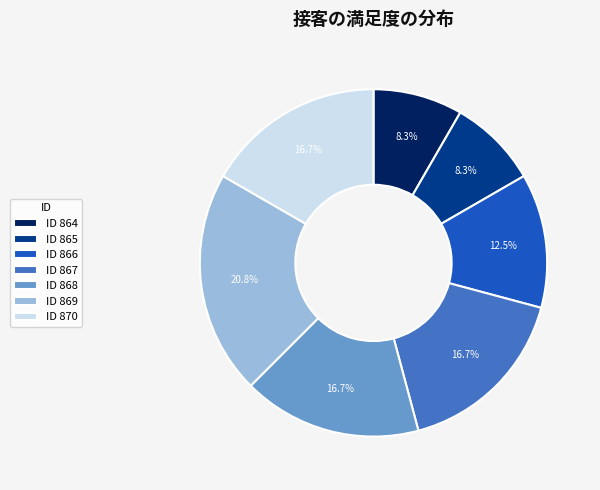

Which has a higher value, ID 870 or ID 864?

ID 870